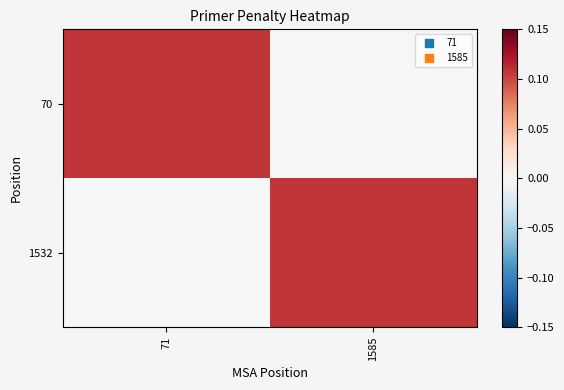

At how many categories does at least one series exceed 0?

2